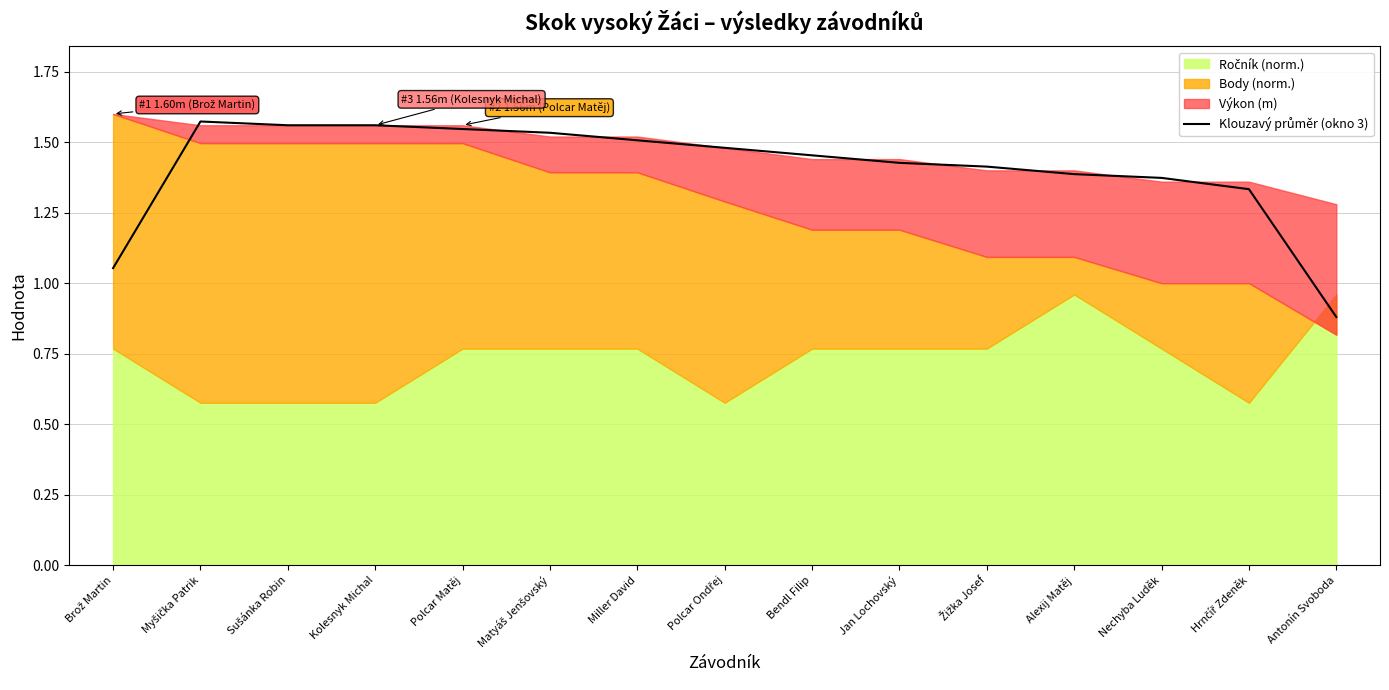

What is the label of the 13th point from the left?

Nechyba Luděk